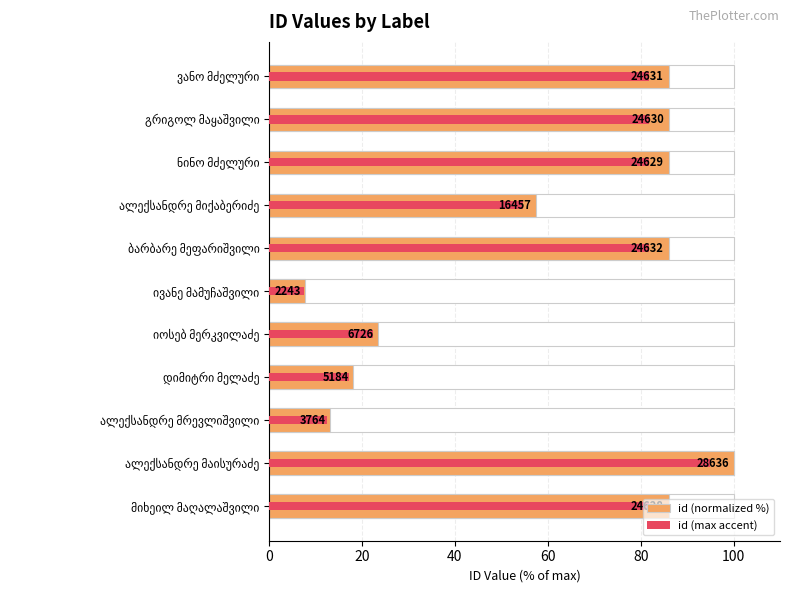

Is the value of id (normalized %) at ალექსანდრე მაისურაძე greater than the value of id (max accent) at დიმიტრი მელაძე?

Yes